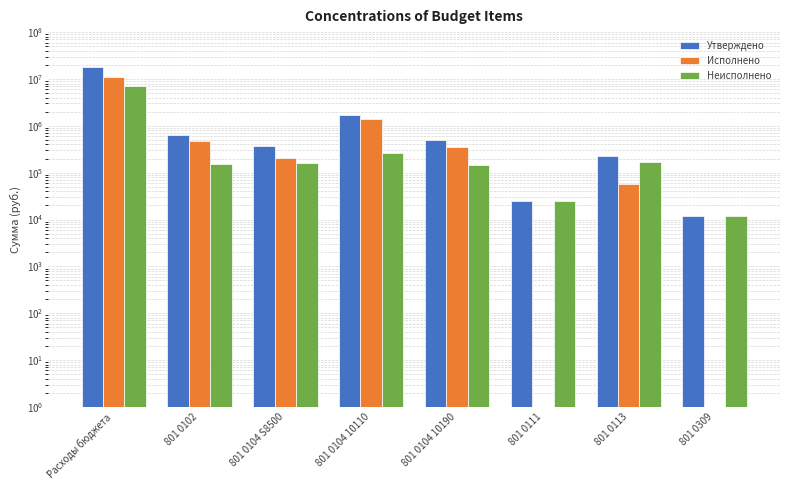

Between Расходы бюджета and 801 0102, which series saw the biggest shift?

Утверждено